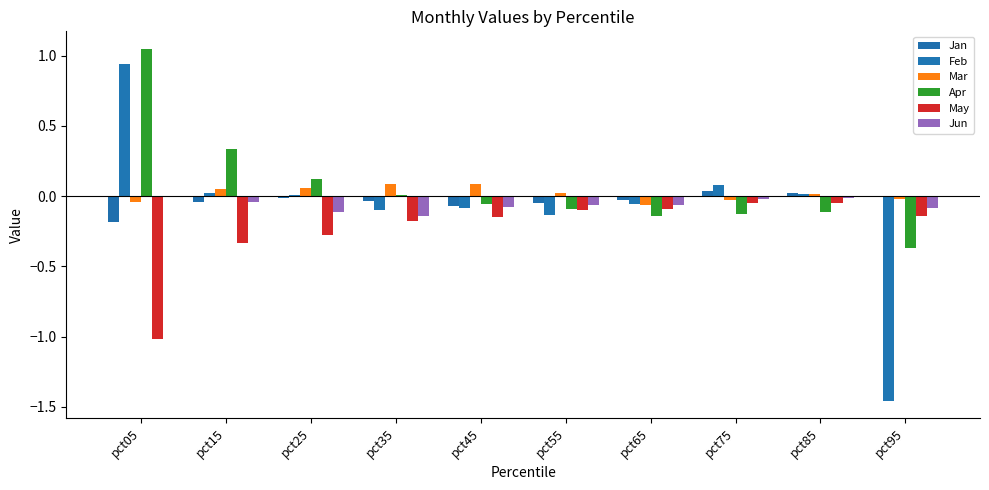

What is the difference between the Feb values at pct25 and pct55?

0.1